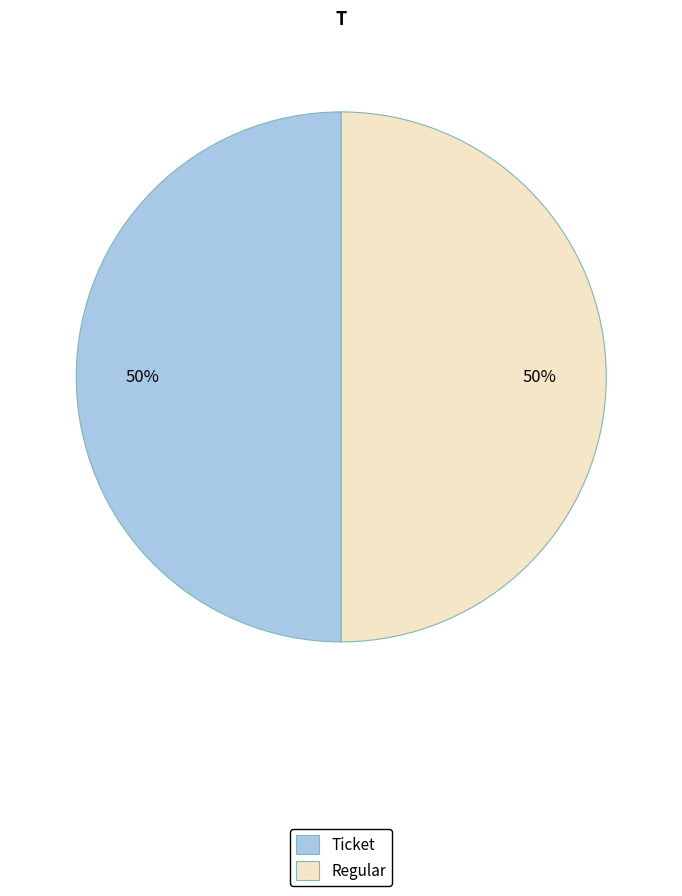

Combined, do Ticket and Regular account for over 50%?

Yes